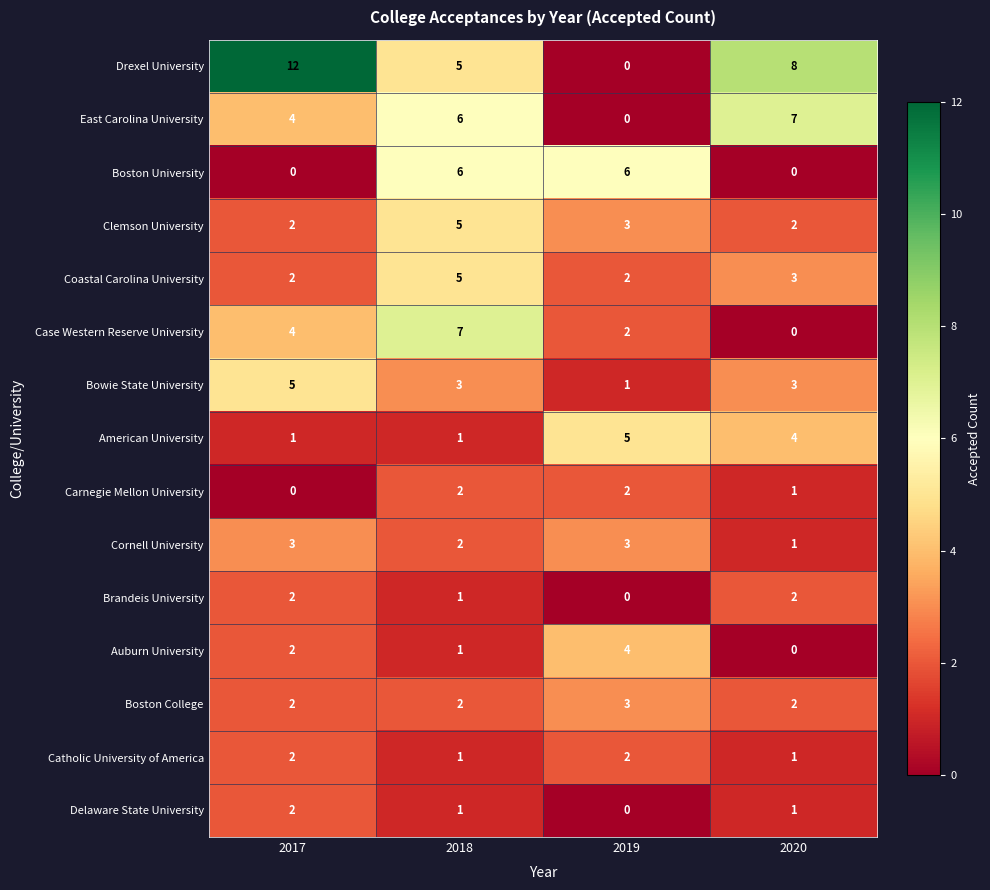

At which label does Delaware State University reach its peak?

2017